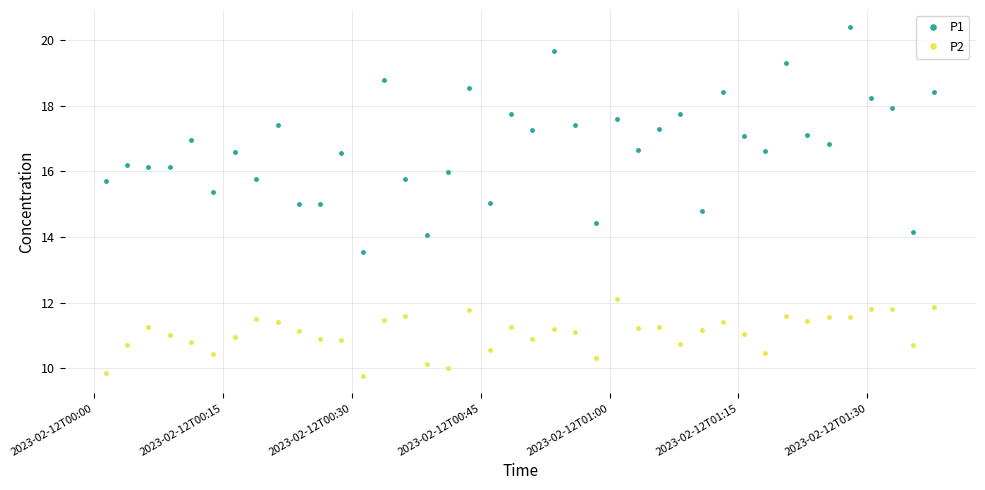

What is the maximum value for P1?

20.4